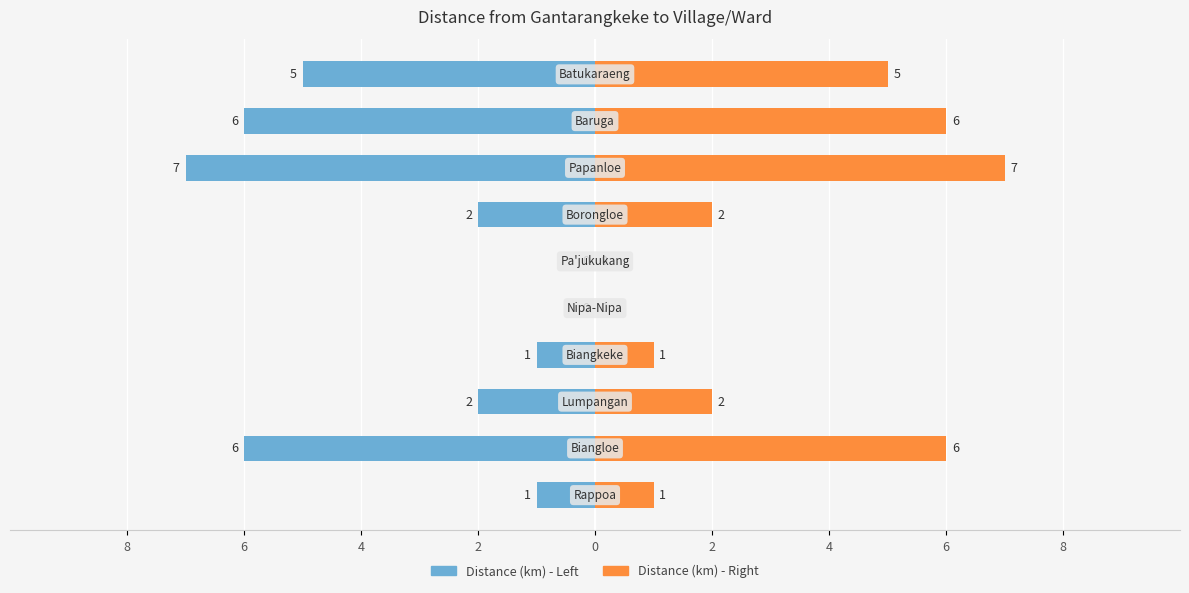

What is the label of the 3rd bar from the right?

6